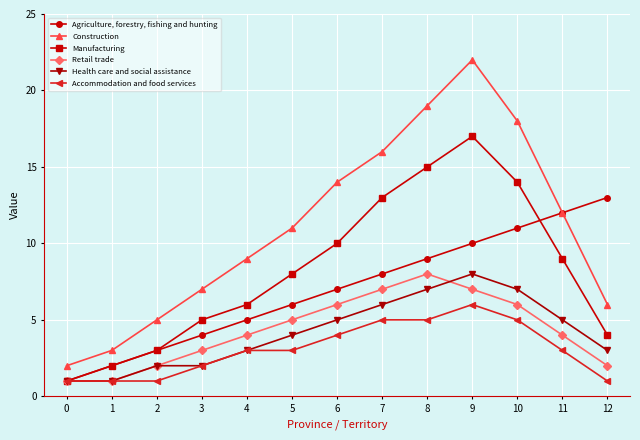

How many distinct data groups are displayed?

6